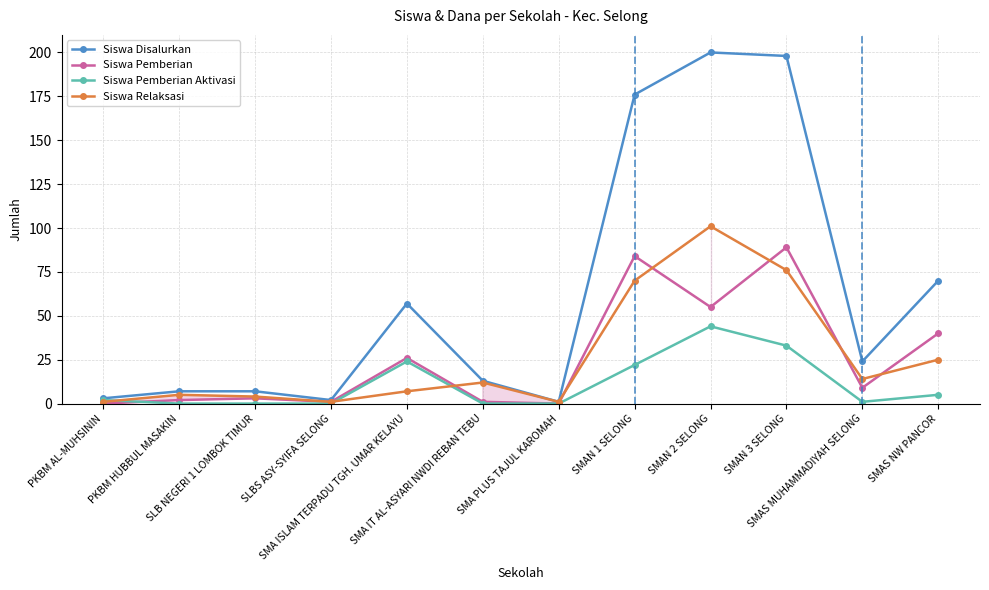

What are all the series names shown in the legend?

Siswa Disalurkan, Siswa Pemberian, Siswa Pemberian Aktivasi, Siswa Relaksasi